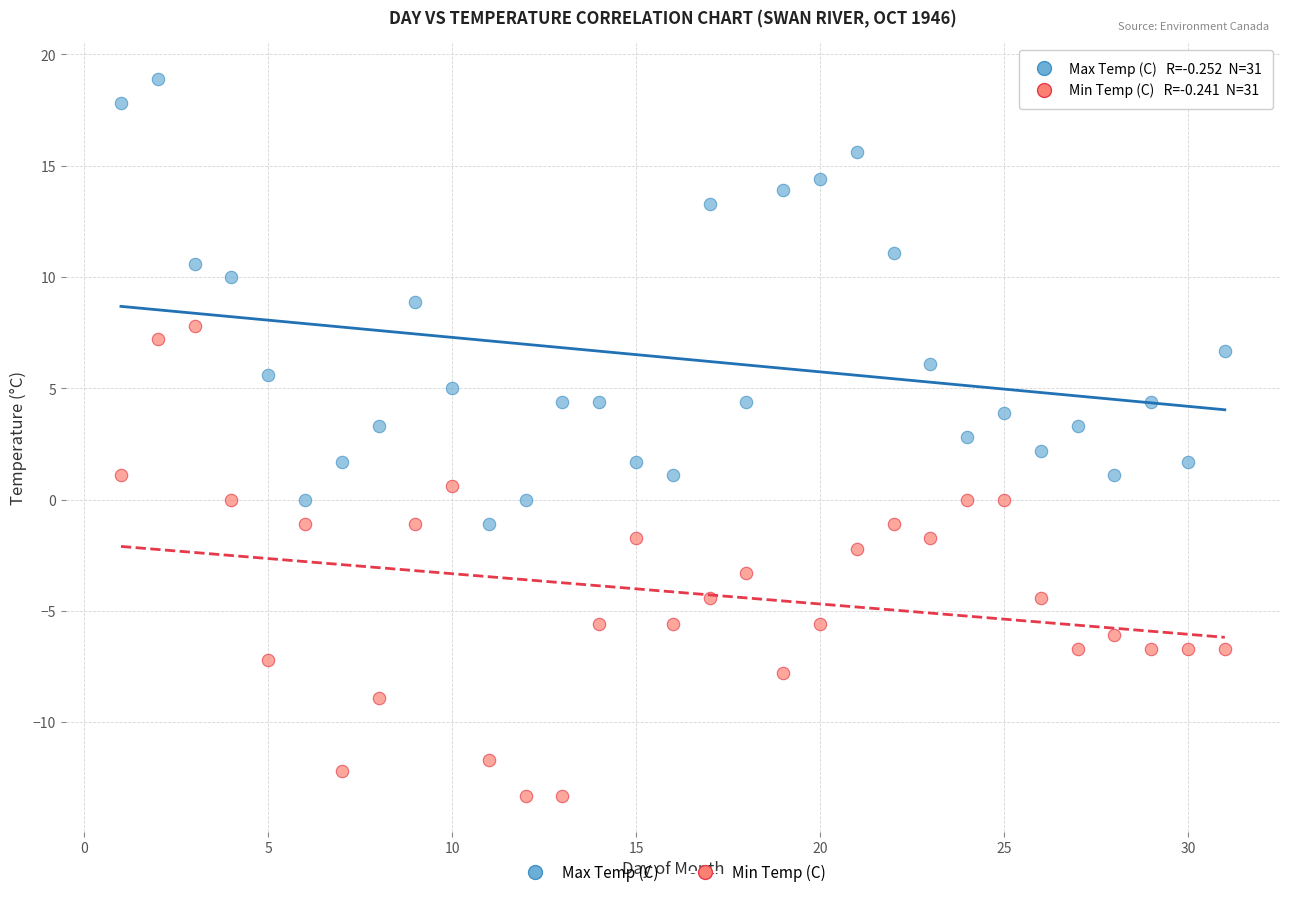

Across all data points, what is the range of X values (max minus min)?

30.0